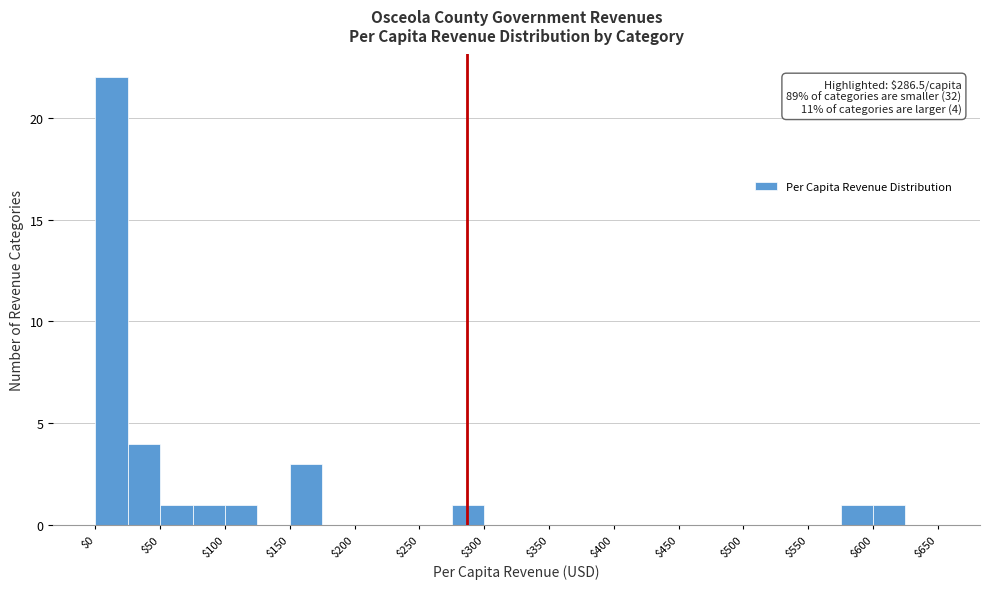

Over which range of the x-axis is the bar tallest?

0 to 25